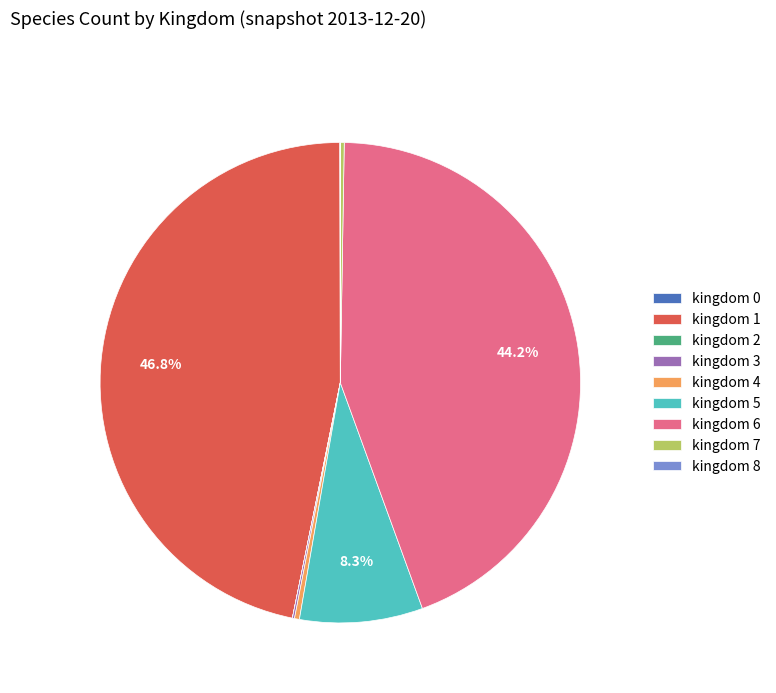

Which slice is the largest?

kingdom 1